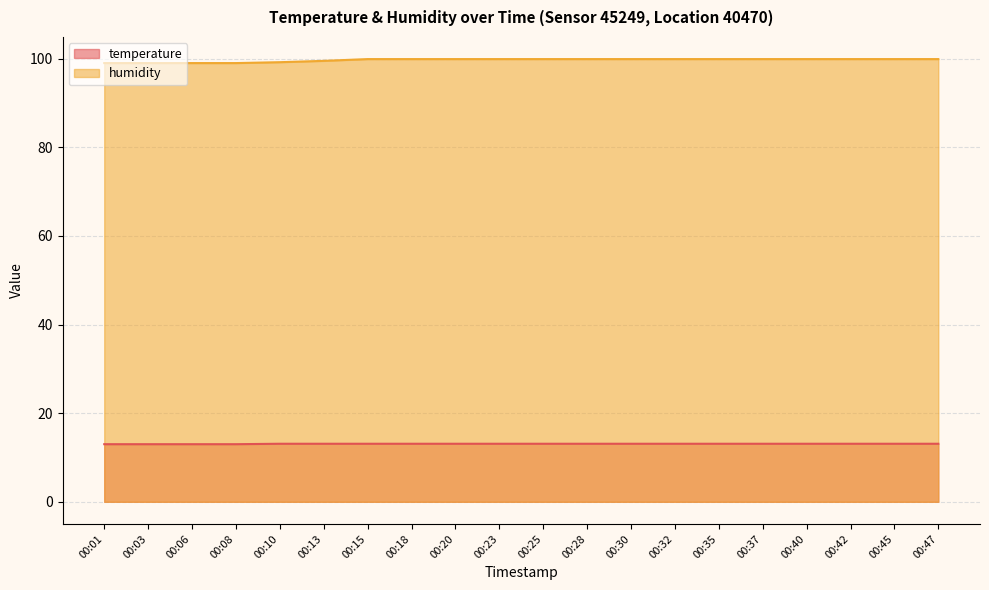

What is the value of the humidity point at the 1st from the left?

99.0